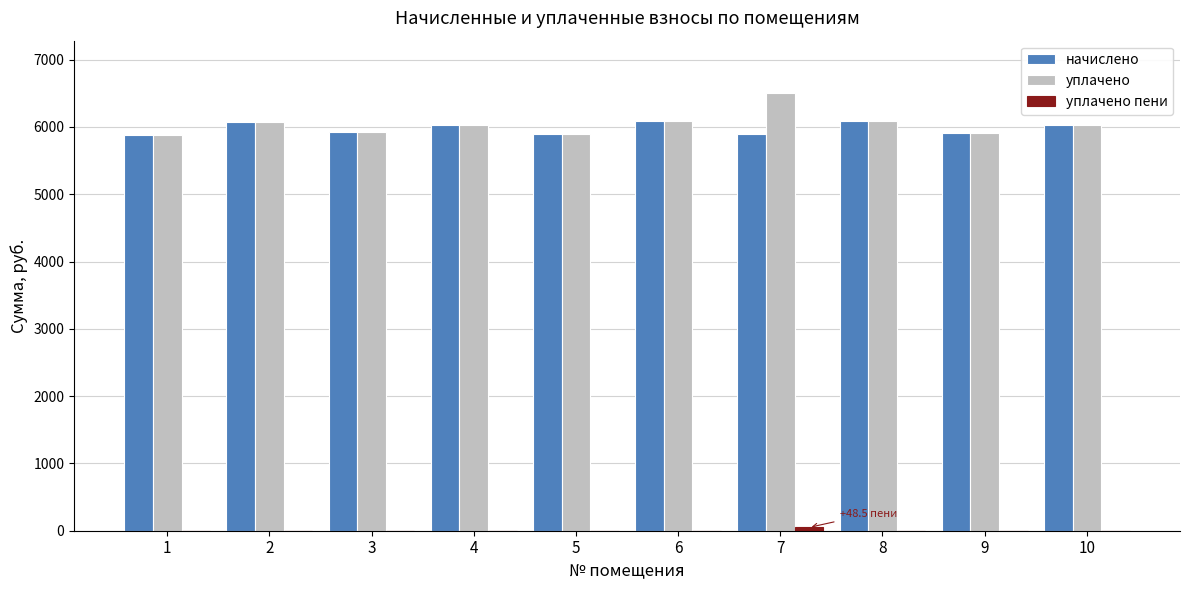

What is the sum of the уплачено values at 4 and 3?

11969.3